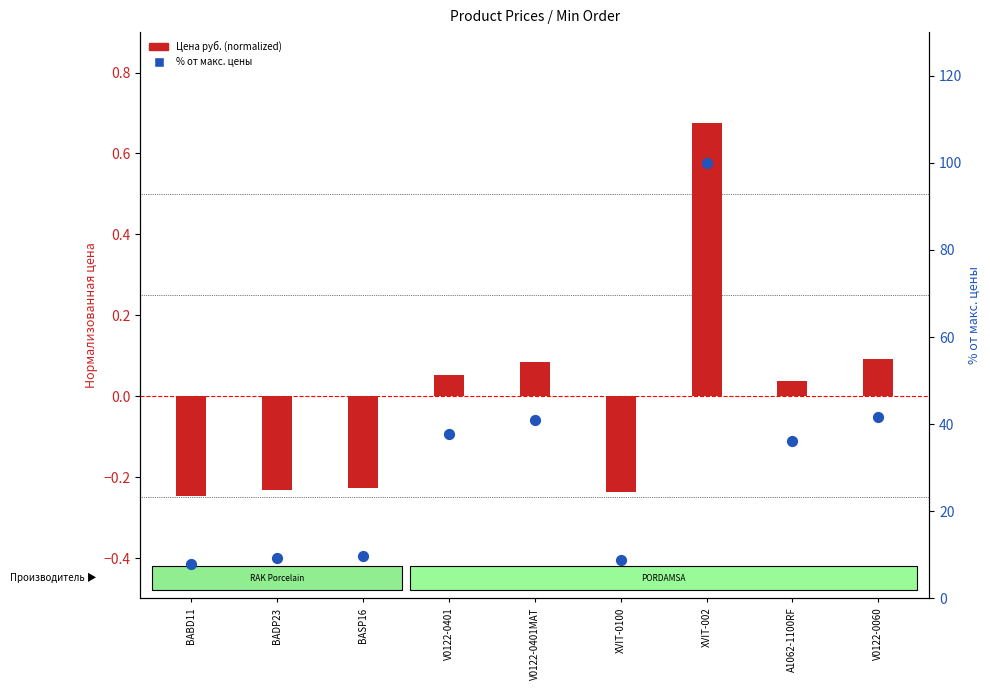

At how many categories does at least one series exceed 9?

7